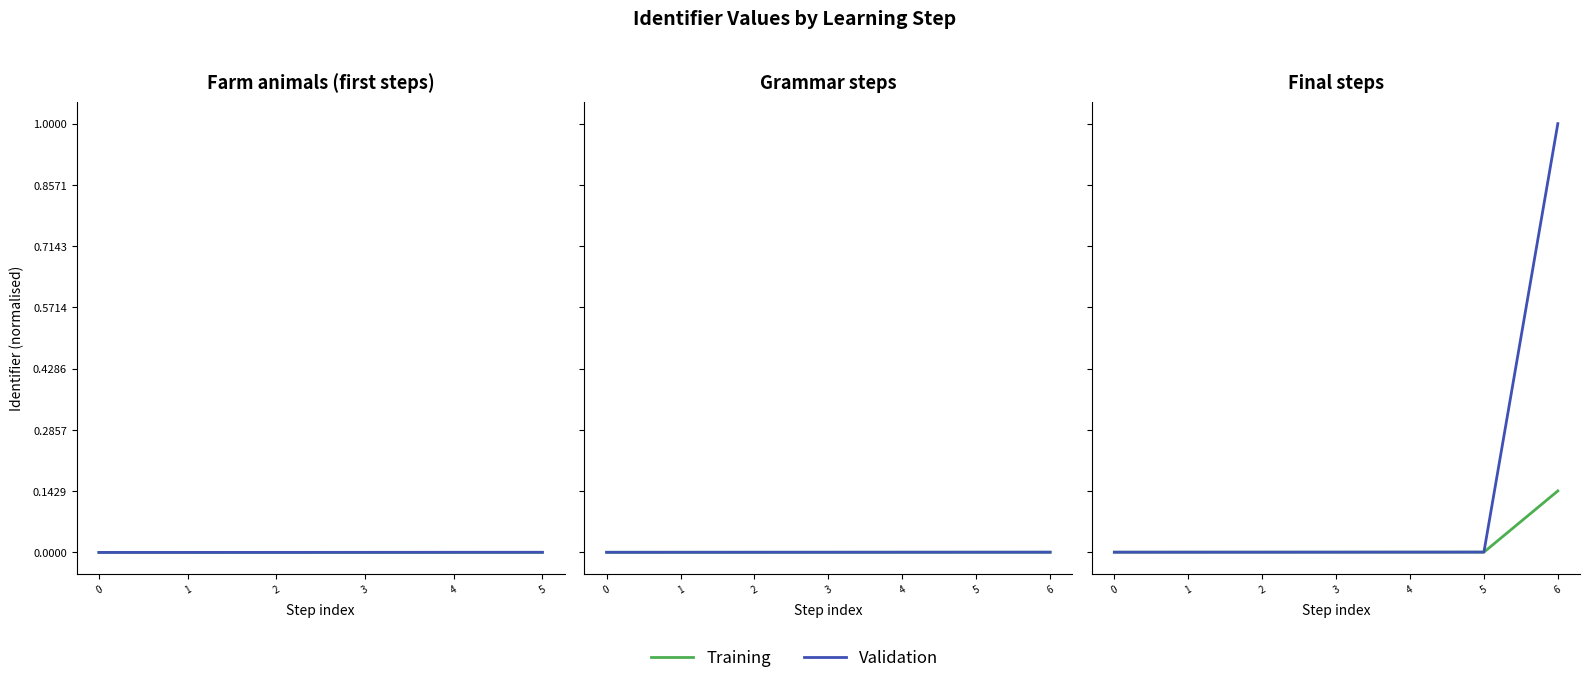

Rank the series at 6 from highest to lowest value.

Validation, Training